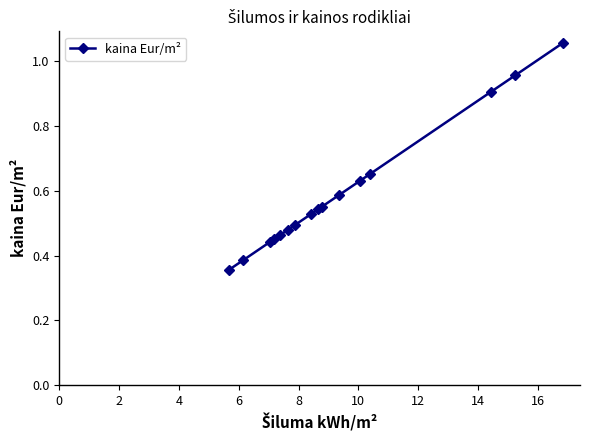

What is the sum of all values?

9.5